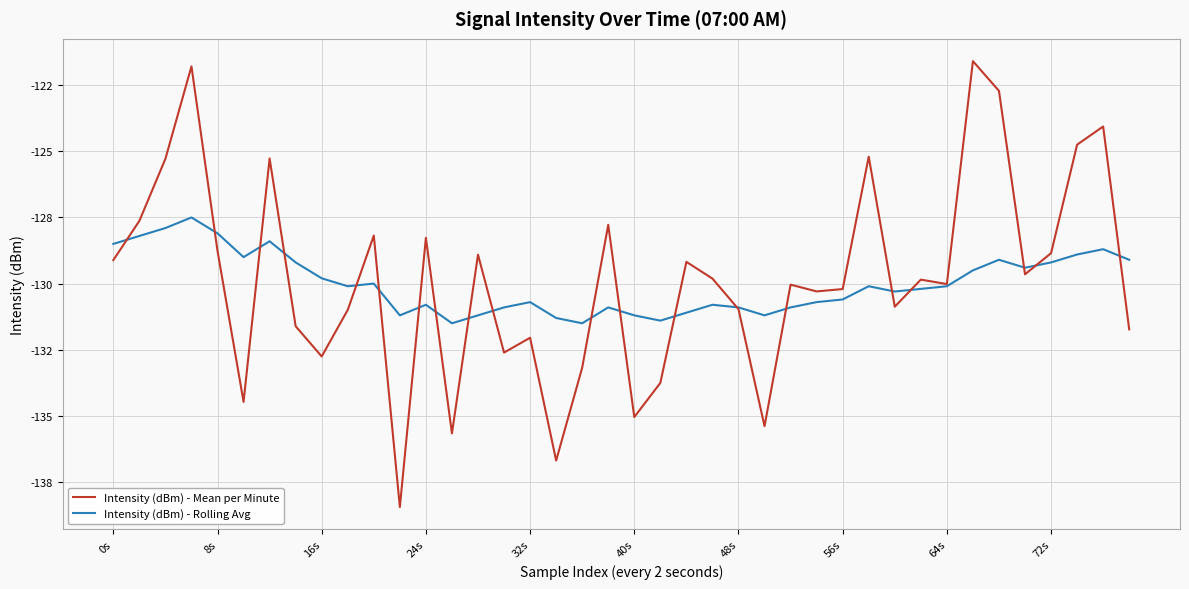

In Intensity (dBm) - Rolling Avg, how many points are lower than both neighbors (excluding endpoints)?

9